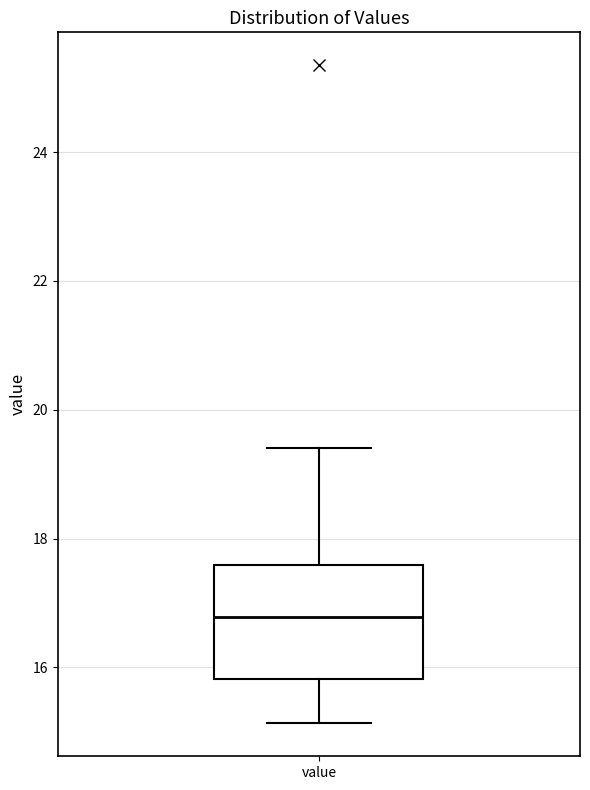

Where does the upper whisker of the box for value end on the y-axis? The values are not printed on the chart, so give them approximately, as read against the axis.

19.4